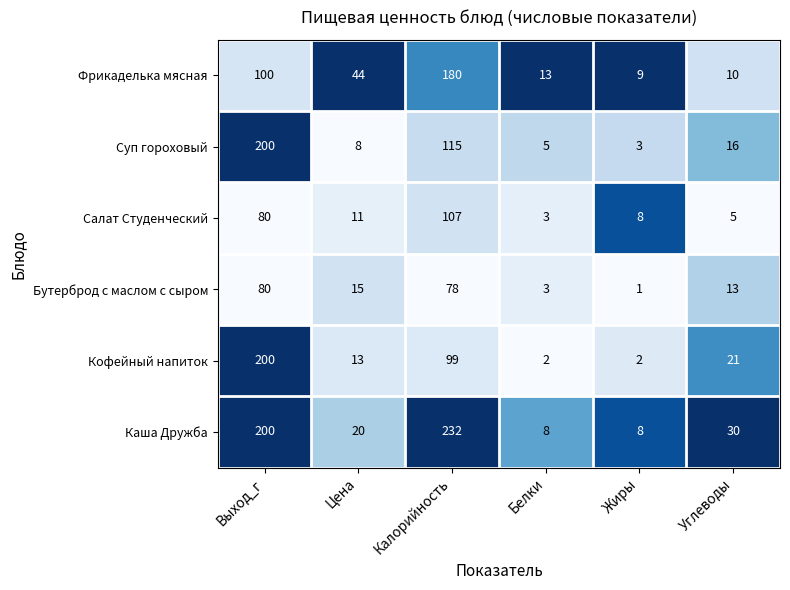

True or false: Каша Дружба has a value of 12 at Цена.

False